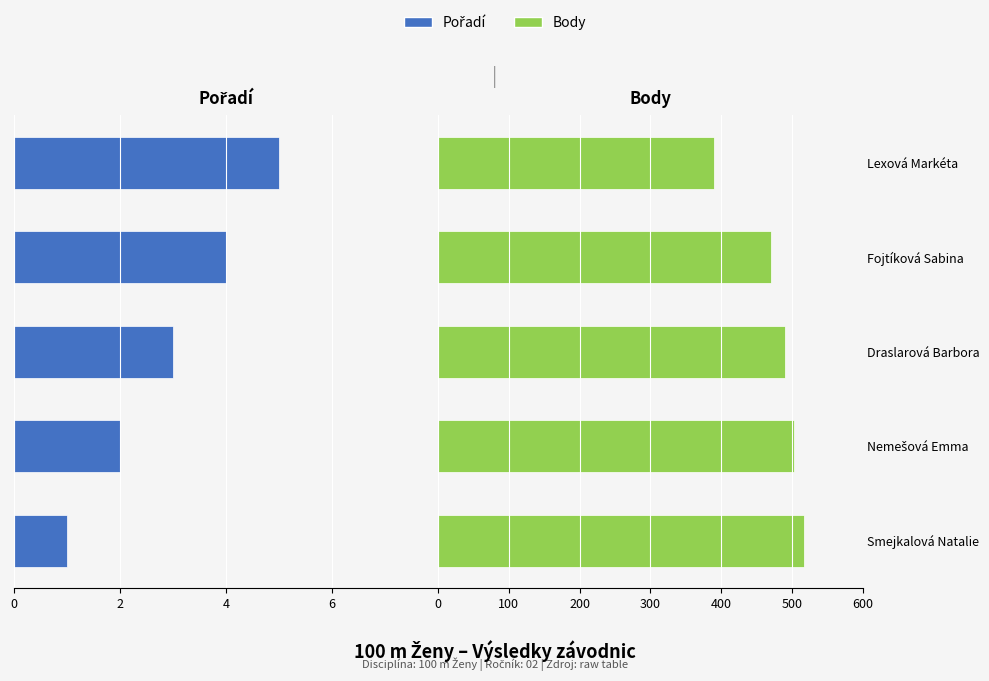

Which series changed the most between Draslarová Barbora and Fojtíková Sabina?

Body